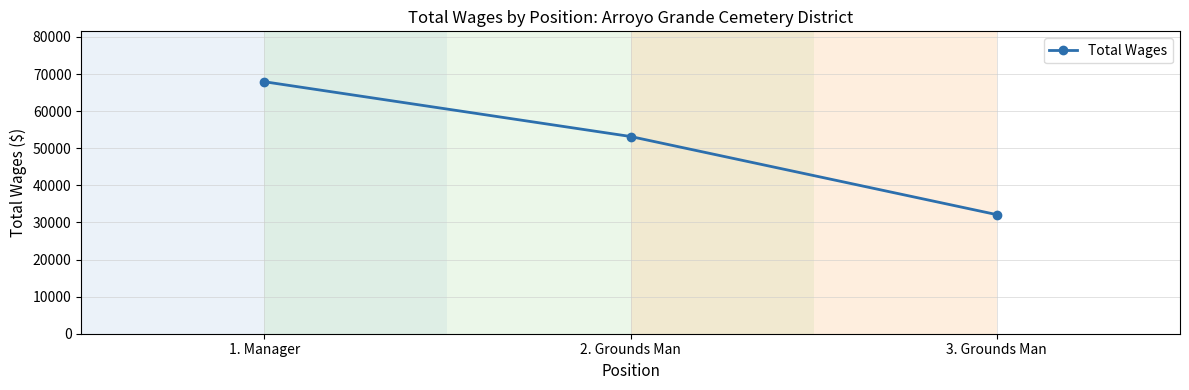

What is the value of the 3rd point from the left?

32089